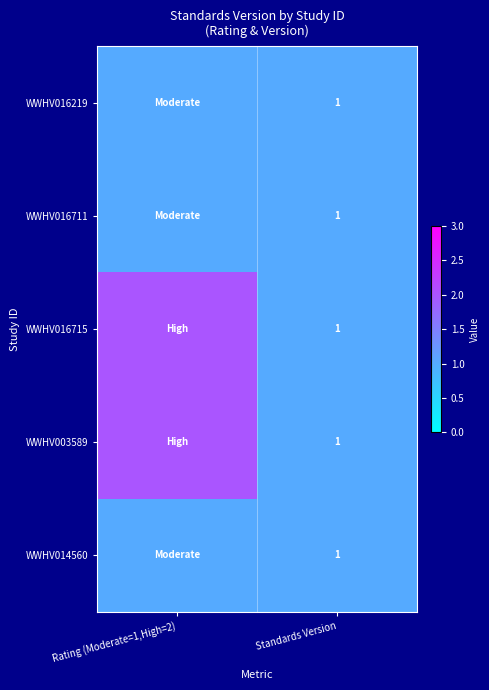

Count the number of data series in this chart.

5